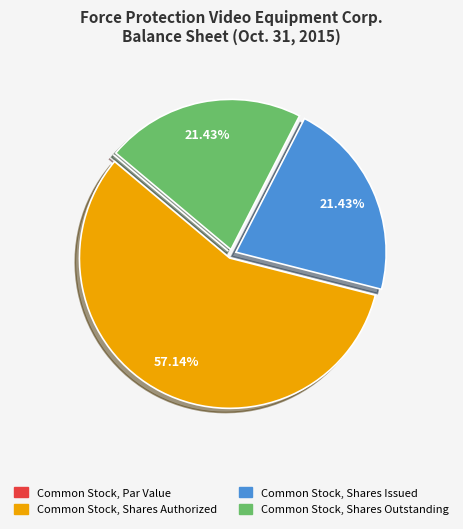

Between Common Stock, Shares Outstanding and Common Stock, Shares Authorized, which is larger?

Common Stock, Shares Authorized